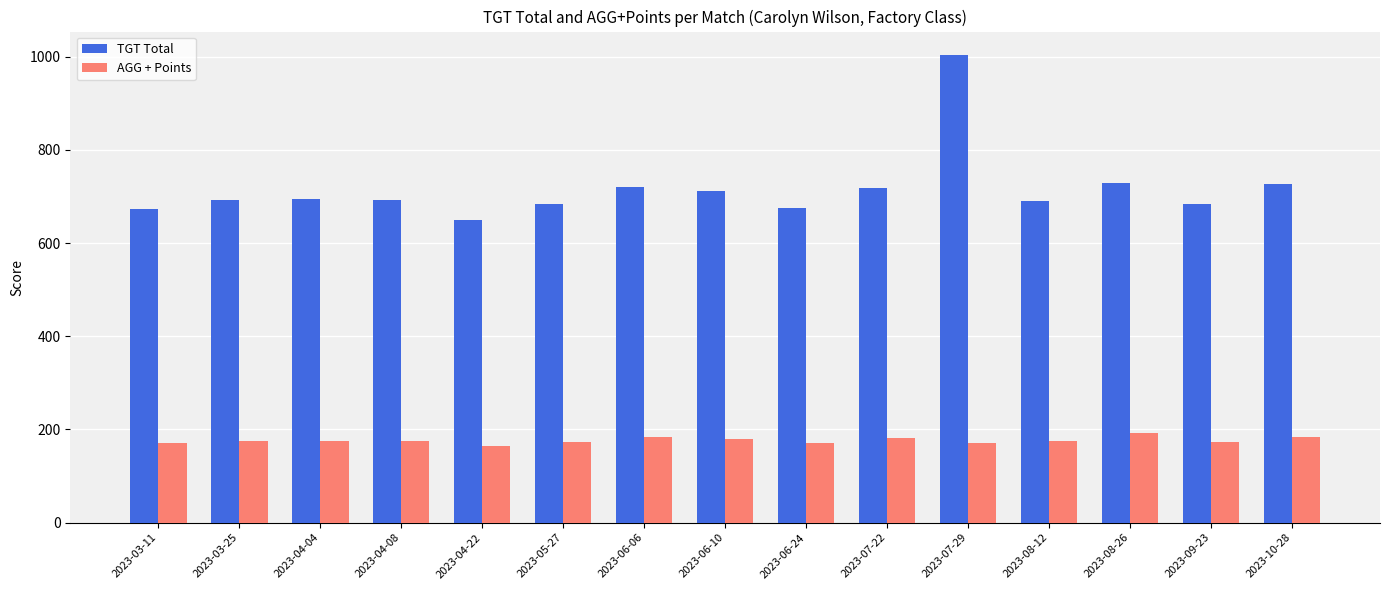

Is it true that TGT Total equals 1201.4 at 2023-03-25?

False